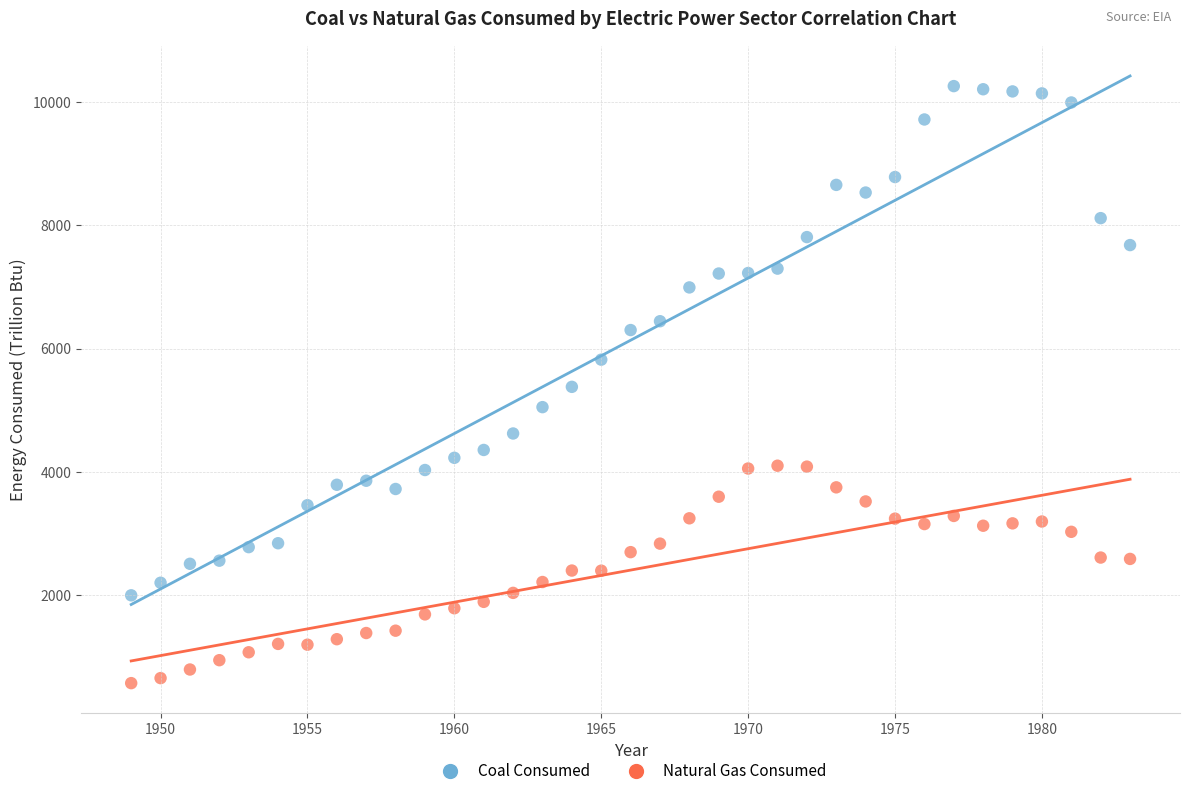

In the Coal Consumed series, what Y value is closest to 6128?

6301.6